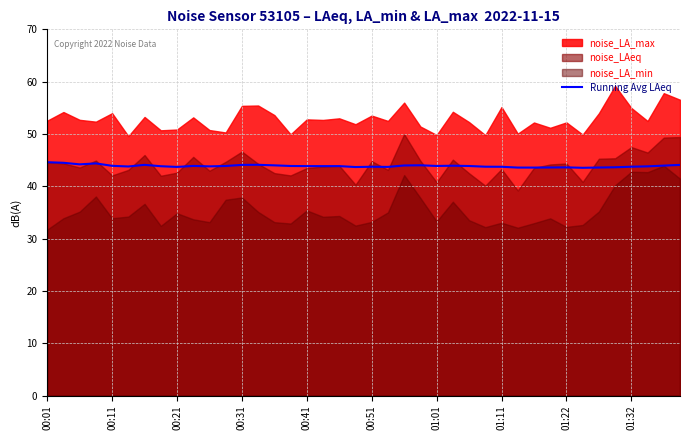

What is the maximum value for Running Avg LAeq?

44.6